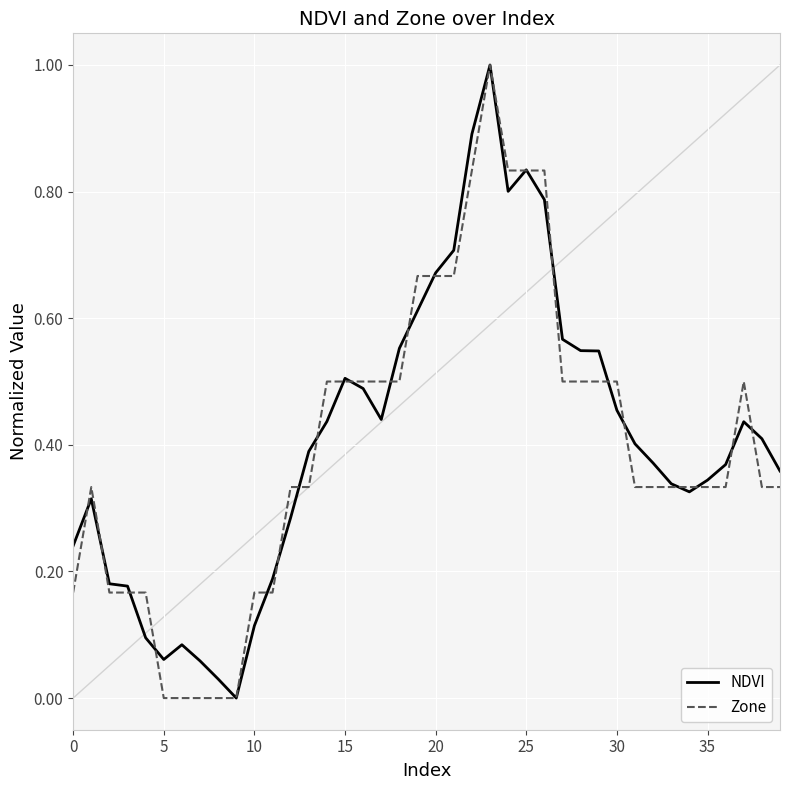

What is the maximum value for Zone?

1.0